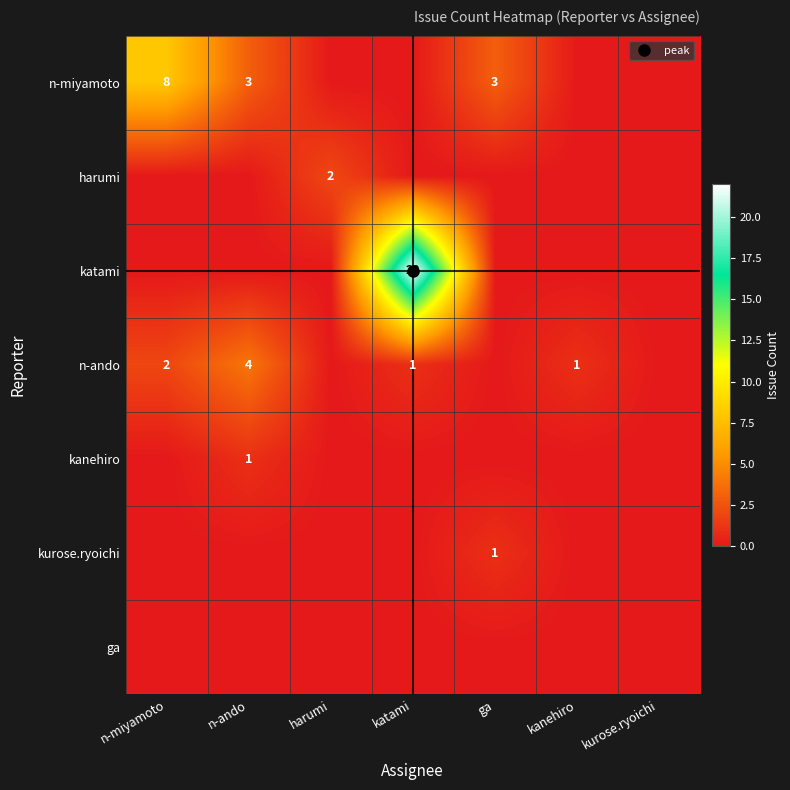

What is the sum of all harumi values?

2